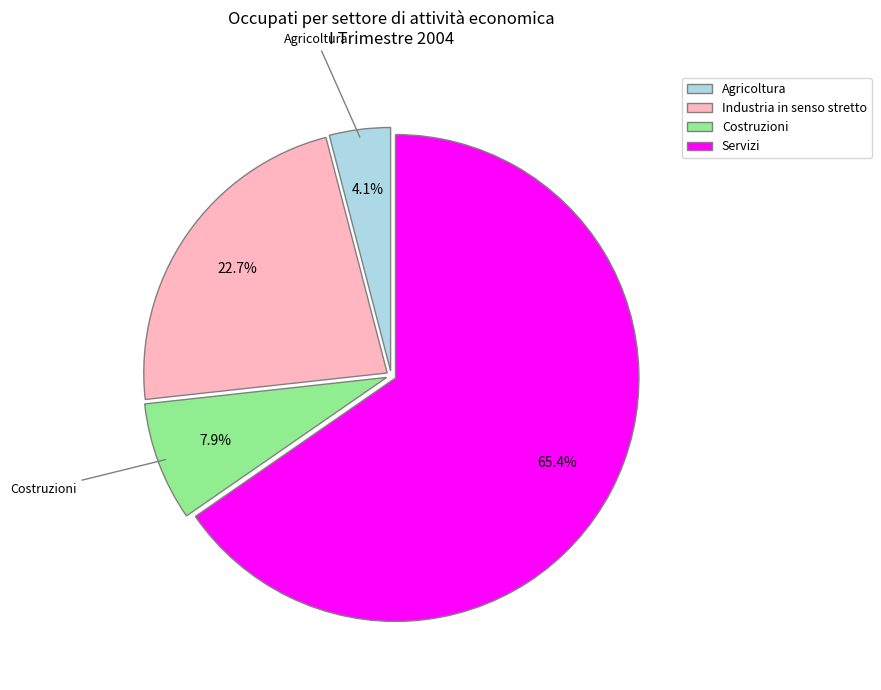

Combined, do Agricoltura and Servizi account for over 50%?

Yes